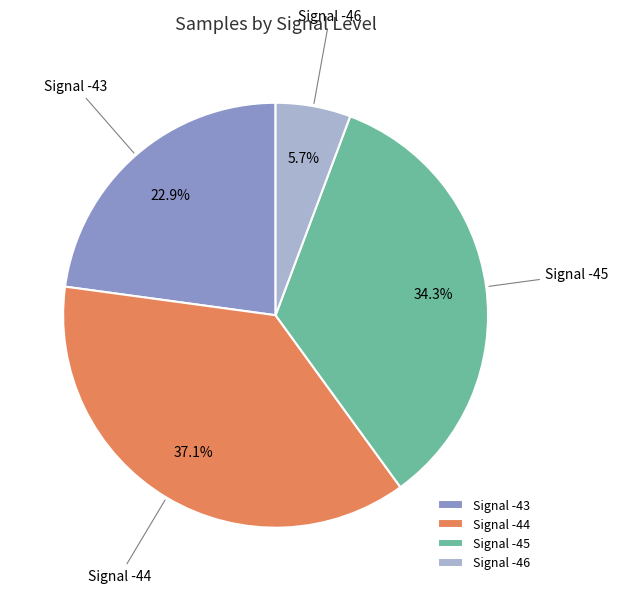

To the nearest percent, what is the average slice percentage?

25%